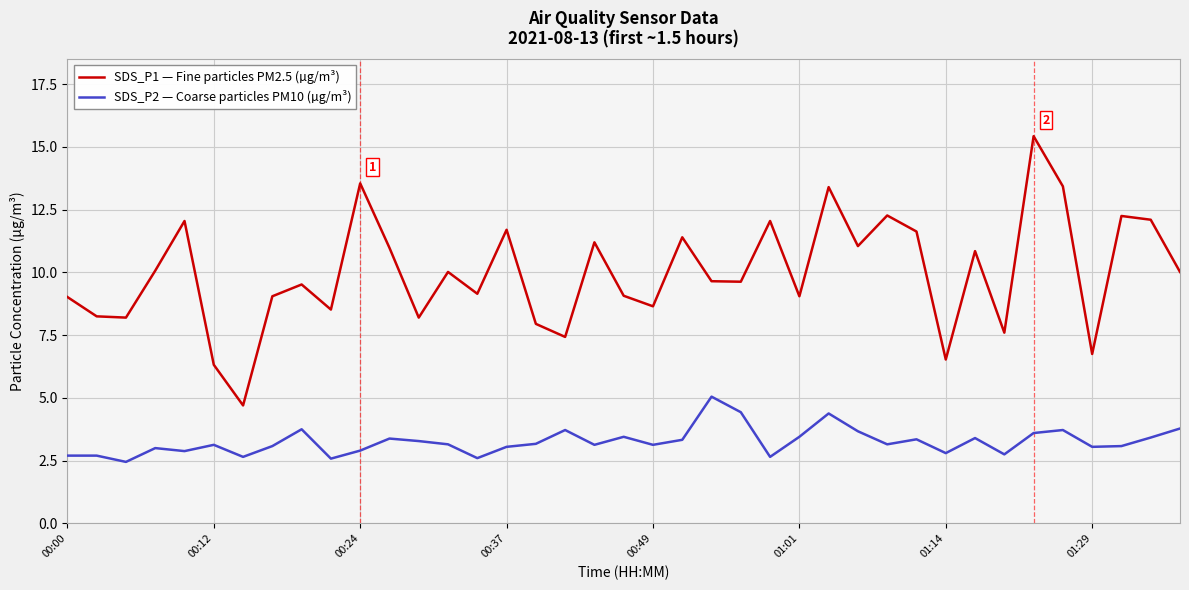

What is the difference between the maximum and minimum values in the SDS_P2 — Coarse particles PM10 (µg/m³) series?

2.6